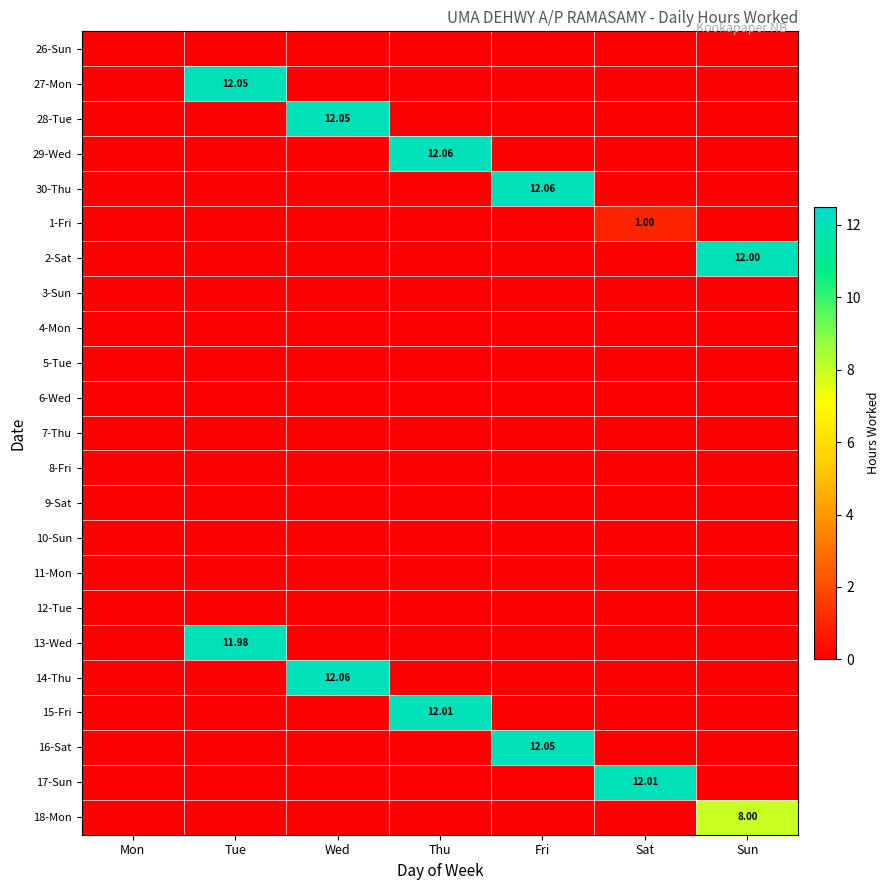

Is it true that 8-Fri equals 0.0 at Sat?

True